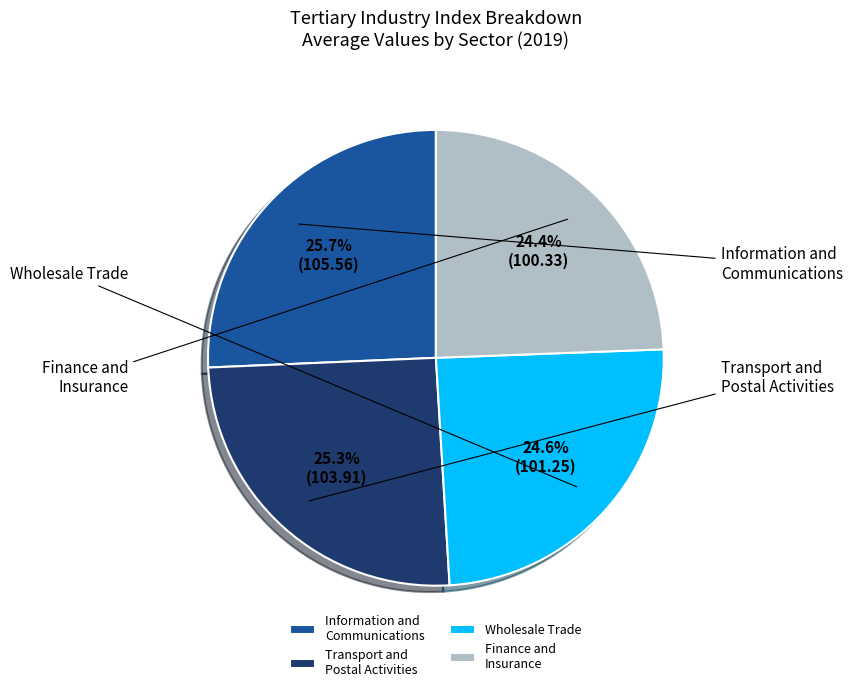

Does Wholesale Trade represent more than half of the total?

No